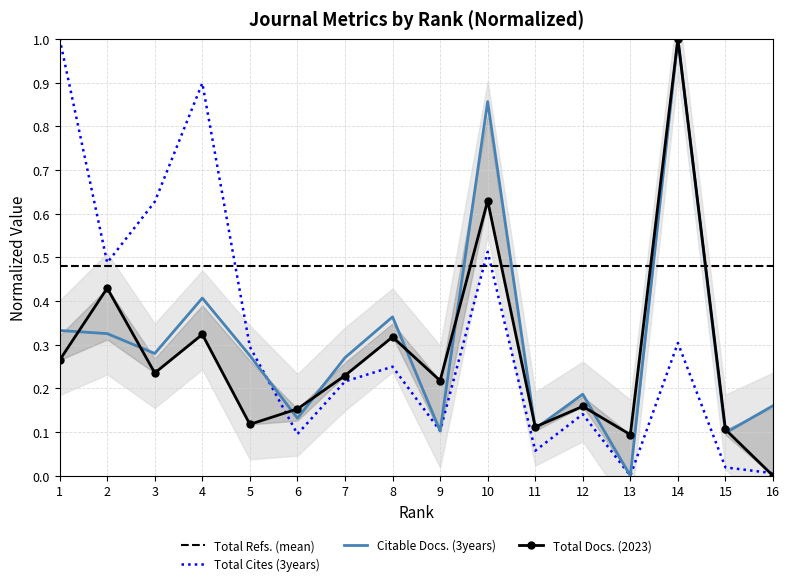

What is the difference between the highest and lowest values at 7?

0.1